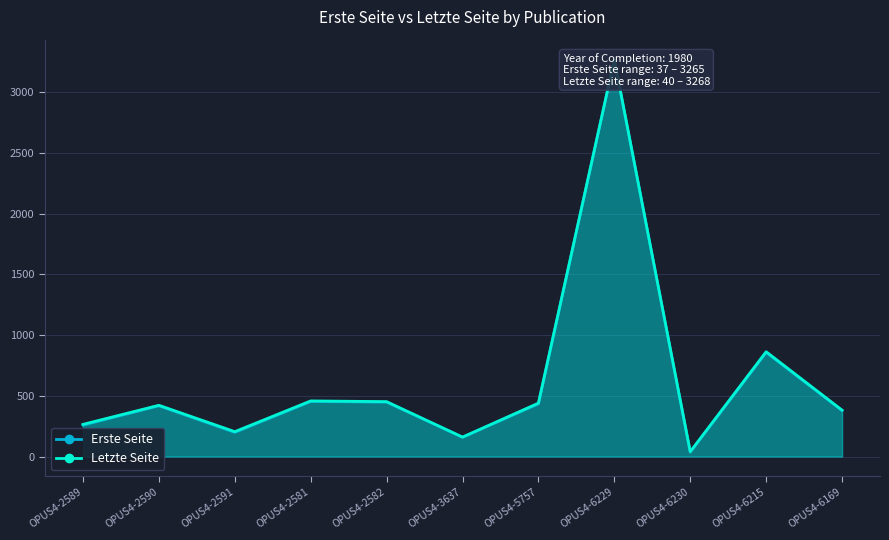

At which label is Letzte Seite closest to 1654?

OPUS4-6215